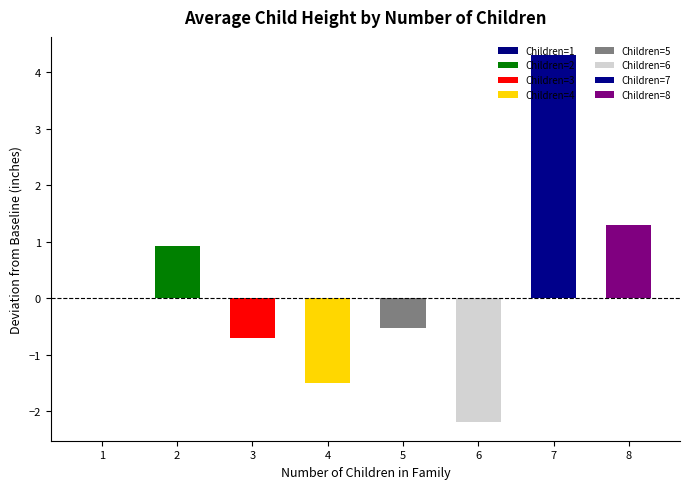

What is the approximate value at 8?

1.3